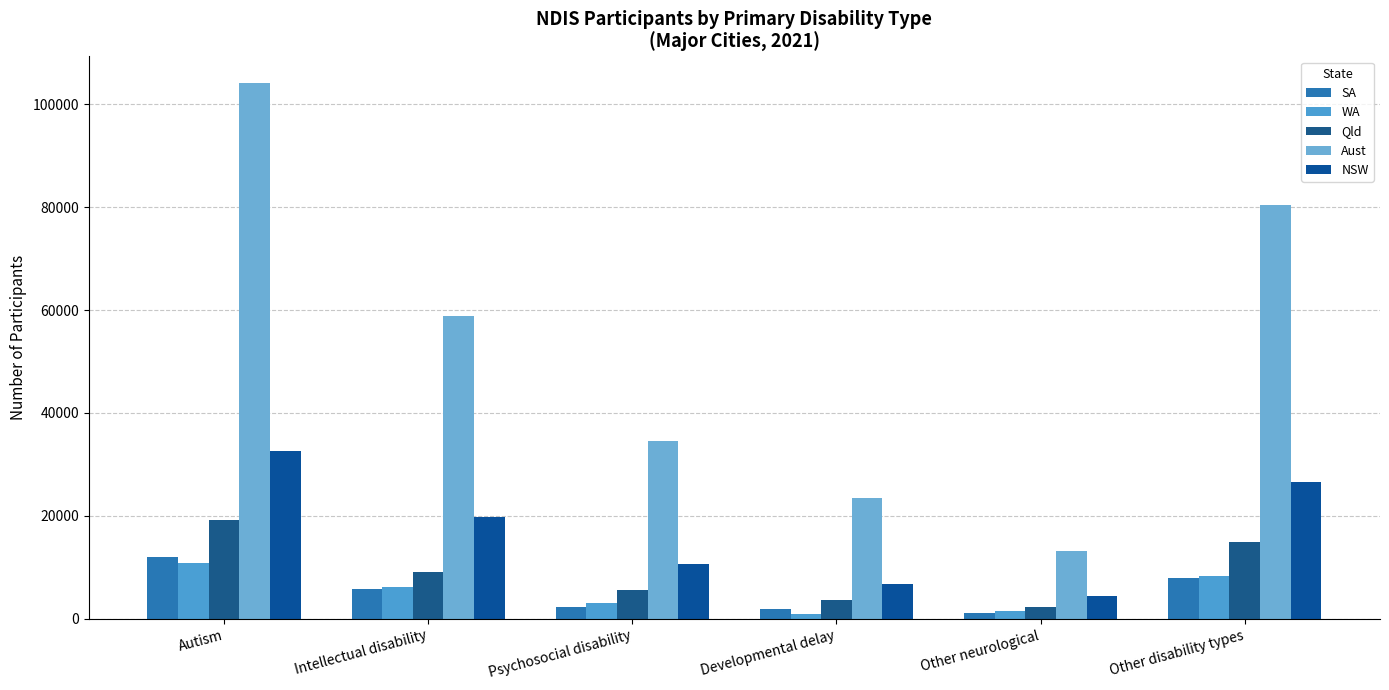

What is the spread (max minus min) of values at Psychosocial disability?

32296